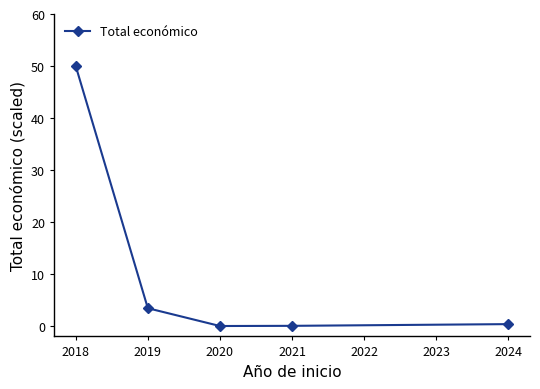

What is the sum of all values?

53.8